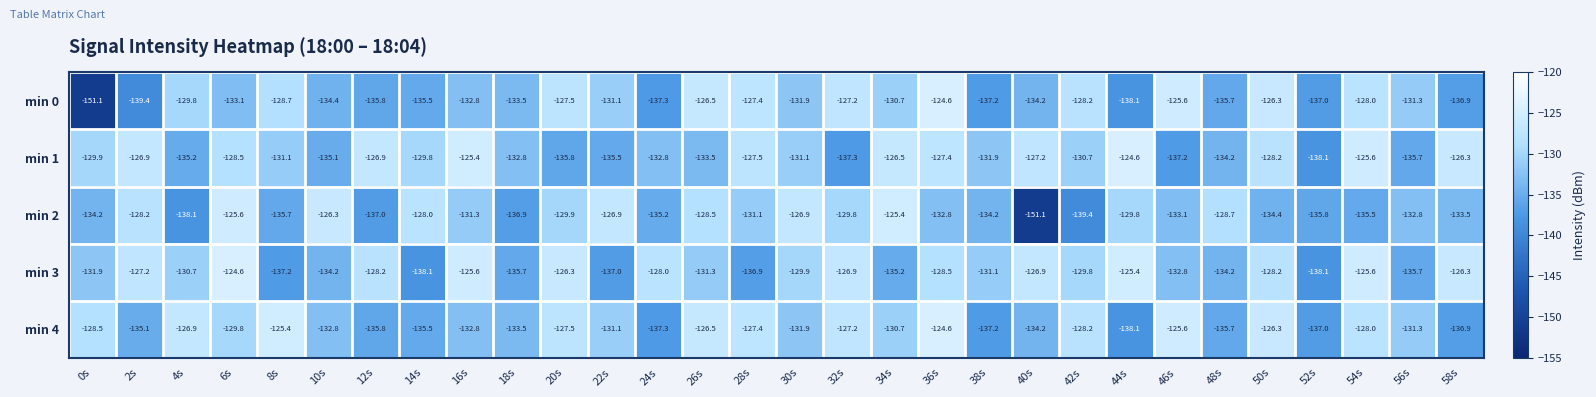

The value of min 0 at 34s is -173.8. True or false?

False